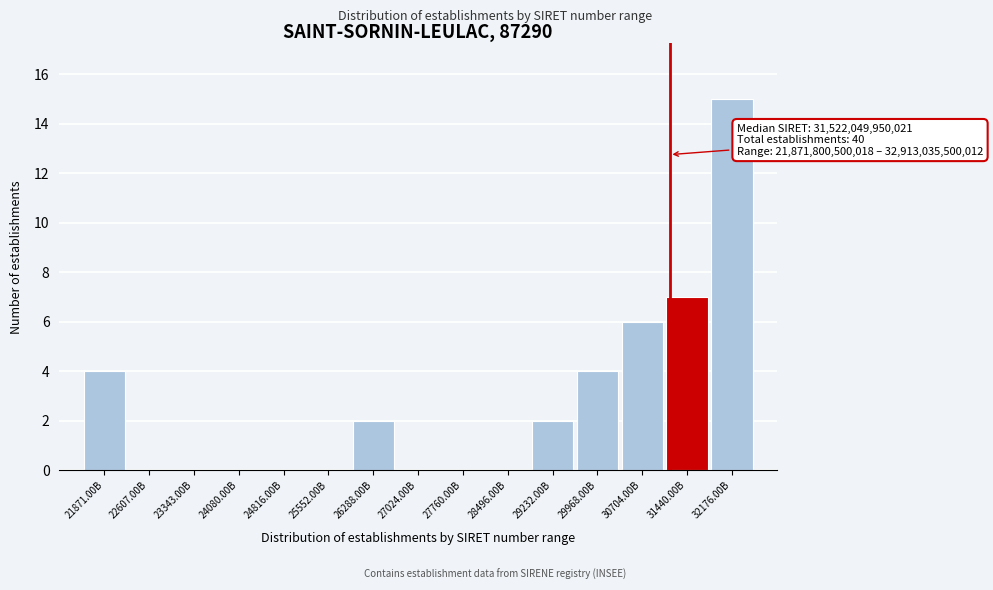

Reading left to right, list all the values displayed in this chart.

21871.00B=4	22607.00B=0	23343.00B=0	24080.00B=0	24816.00B=0	25552.00B=0	26288.00B=2	27024.00B=0	27760.00B=0	28496.00B=0	29232.00B=2	29968.00B=4	30704.00B=6	31440.00B=7	32176.00B=15